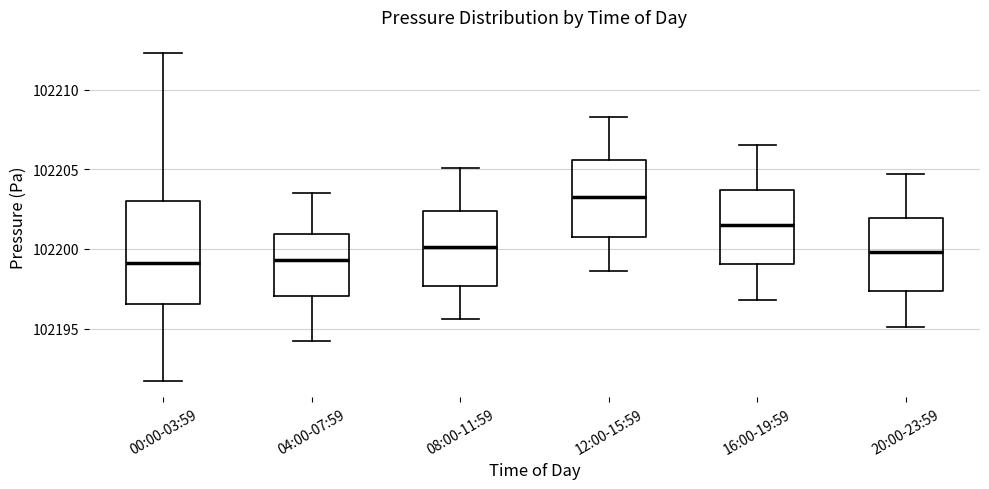

Comparing the boxes themselves (not the whiskers), which one is the tallest?

00:00-03:59